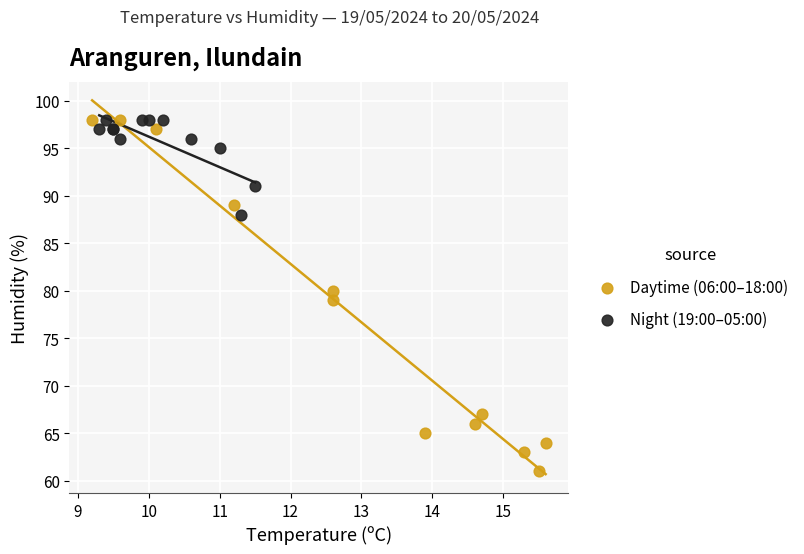

Which series has the widest spread of Y values?

Daytime (06:00–18:00)